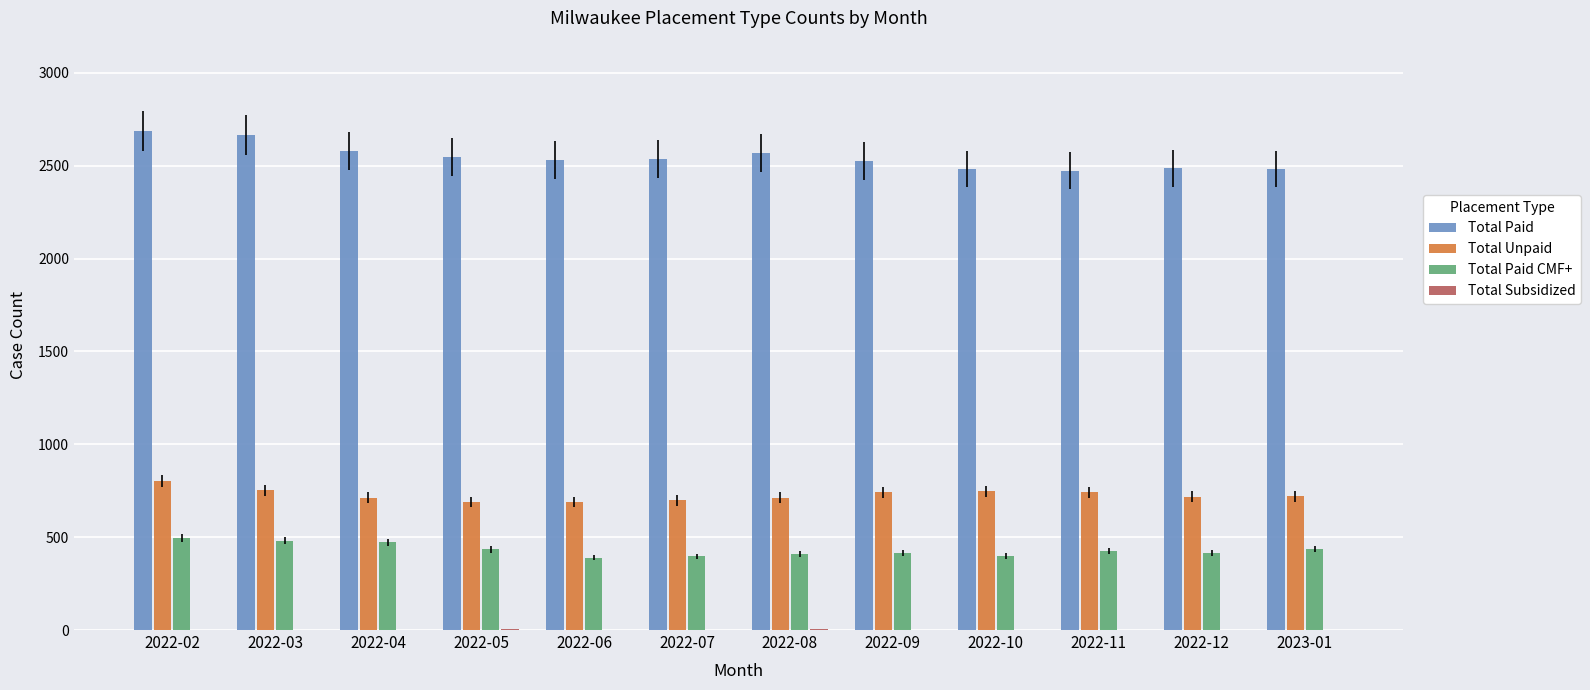

What is the sum of the Total Paid values at 2022-03 and 2022-07?

5202